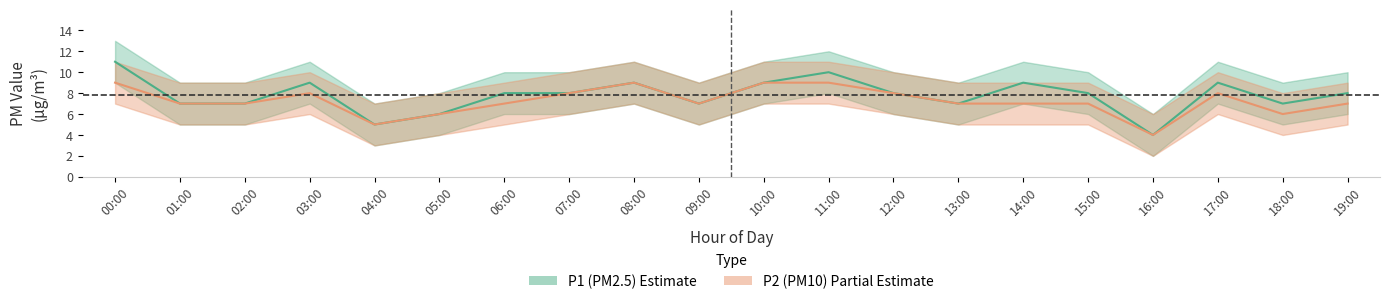

How many data points does each series have?

20